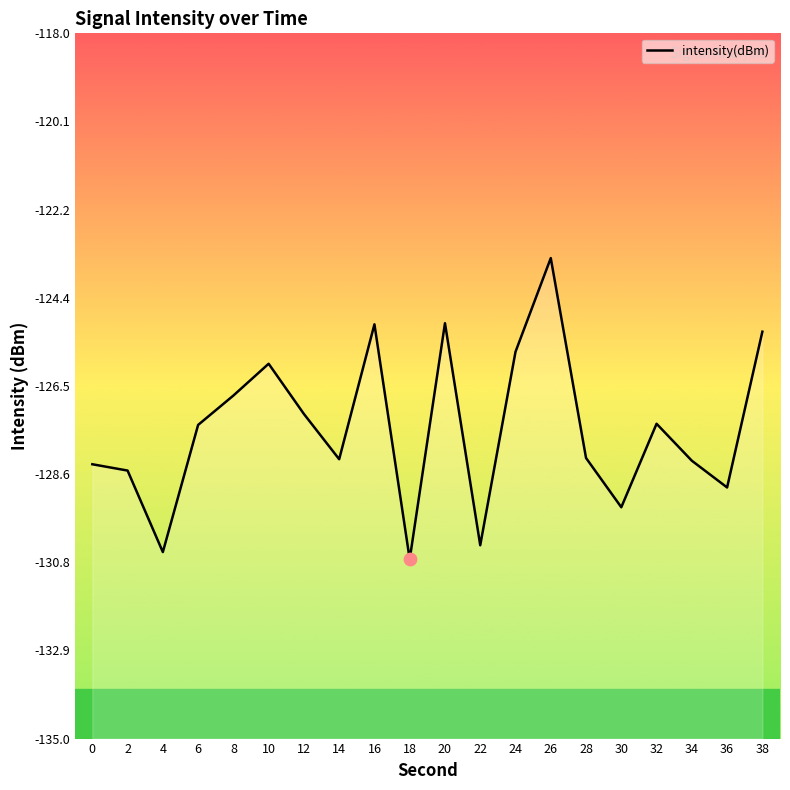

What is the change in value from 20 to 34?

-3.3